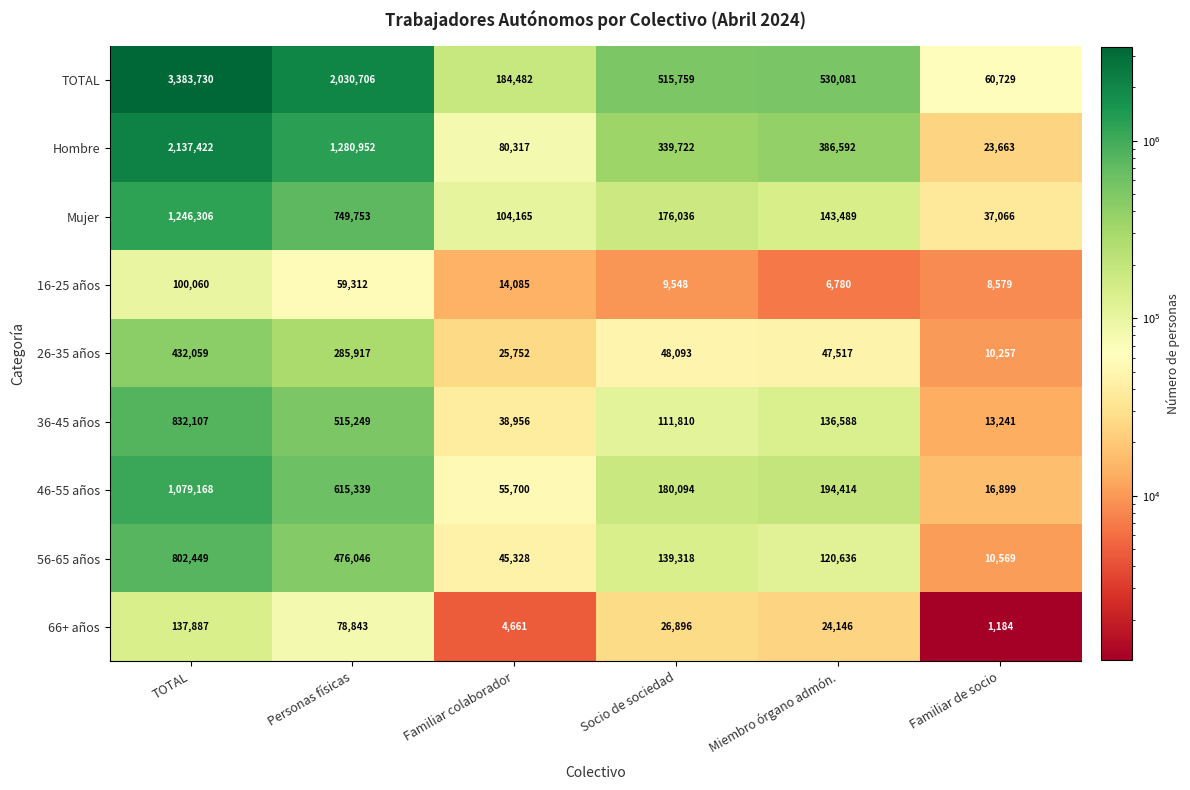

What is the lowest value of the 46-55 años series?

16899